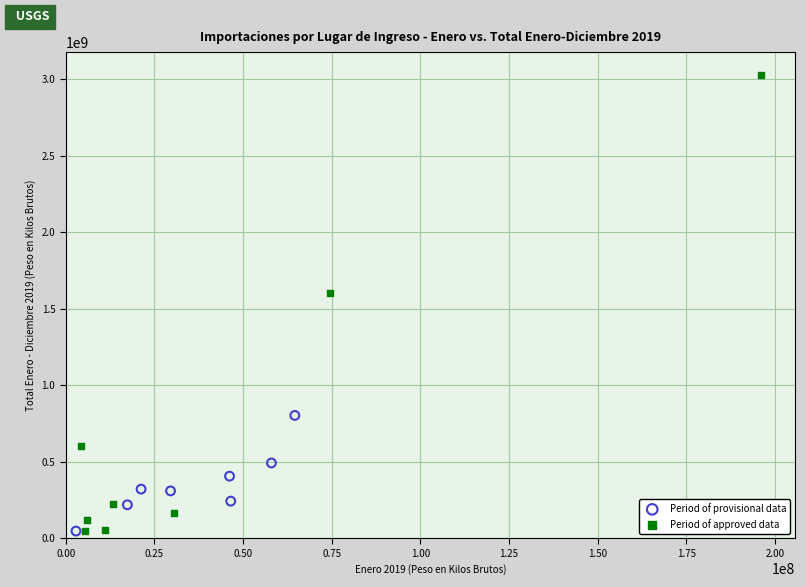

Which series has the widest spread of Y values?

Period of approved data